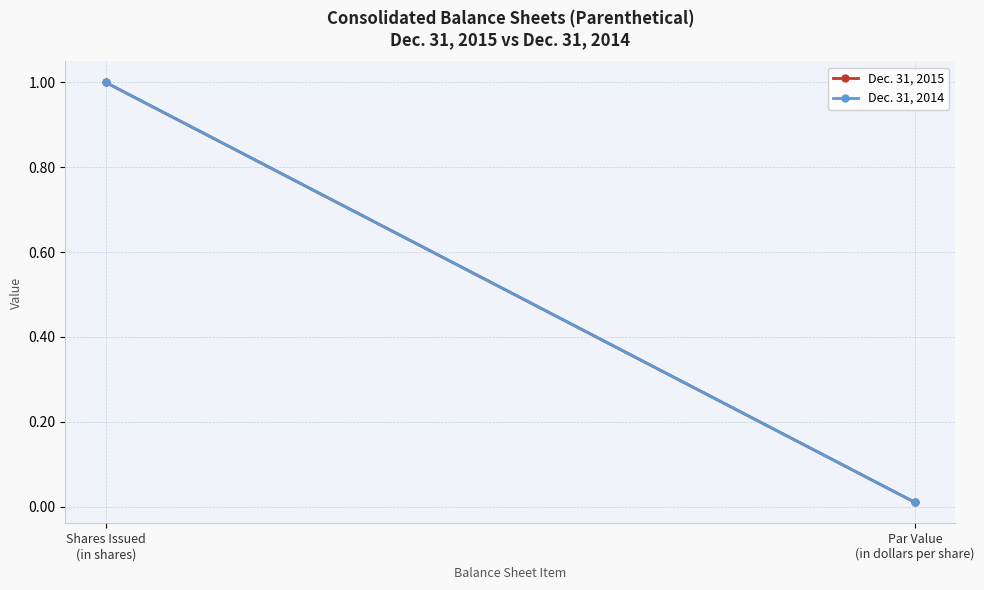

What is the total value across all series at Shares Issued
(in shares)?

2.0